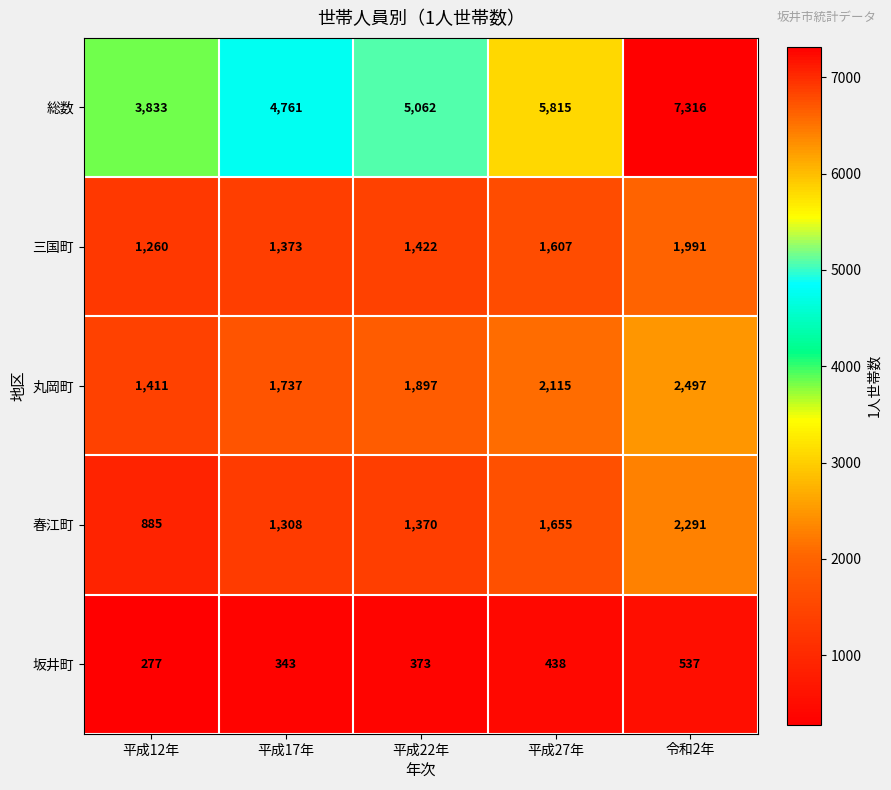

Which series has the largest total across all categories?

総数